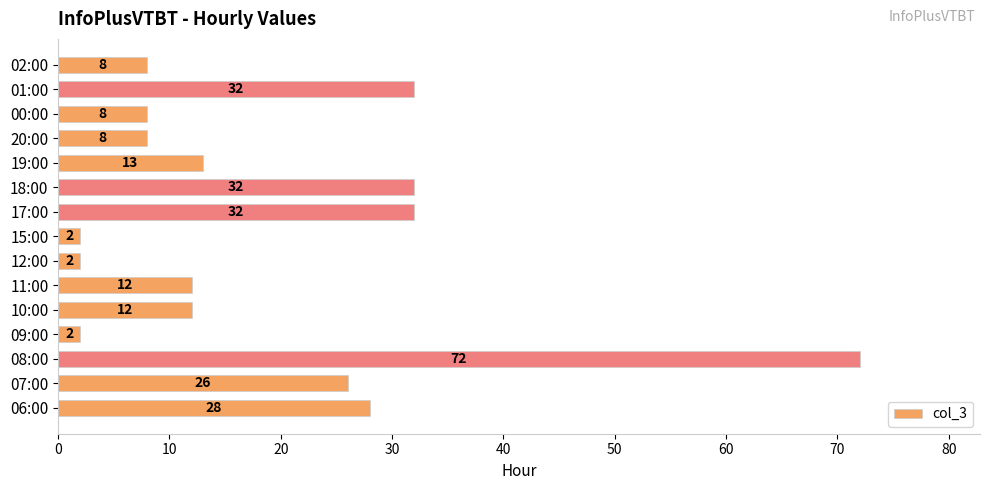

What is the sum of the values at 19:00 and 12:00?

15